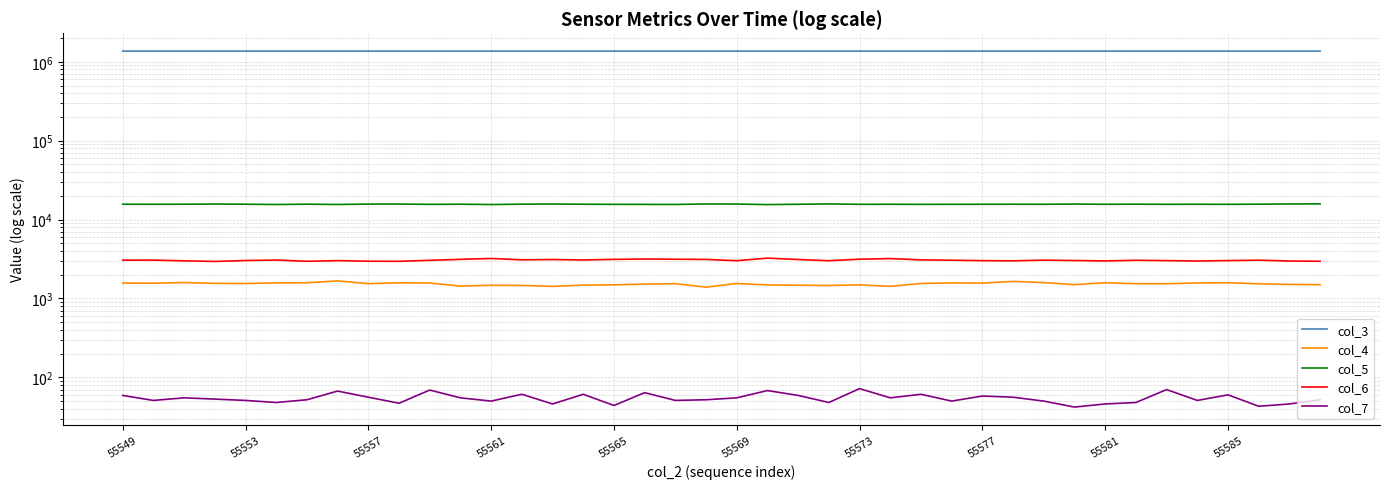

Rank the series by their maximum value, from lowest to highest.

col_7, col_4, col_6, col_5, col_3